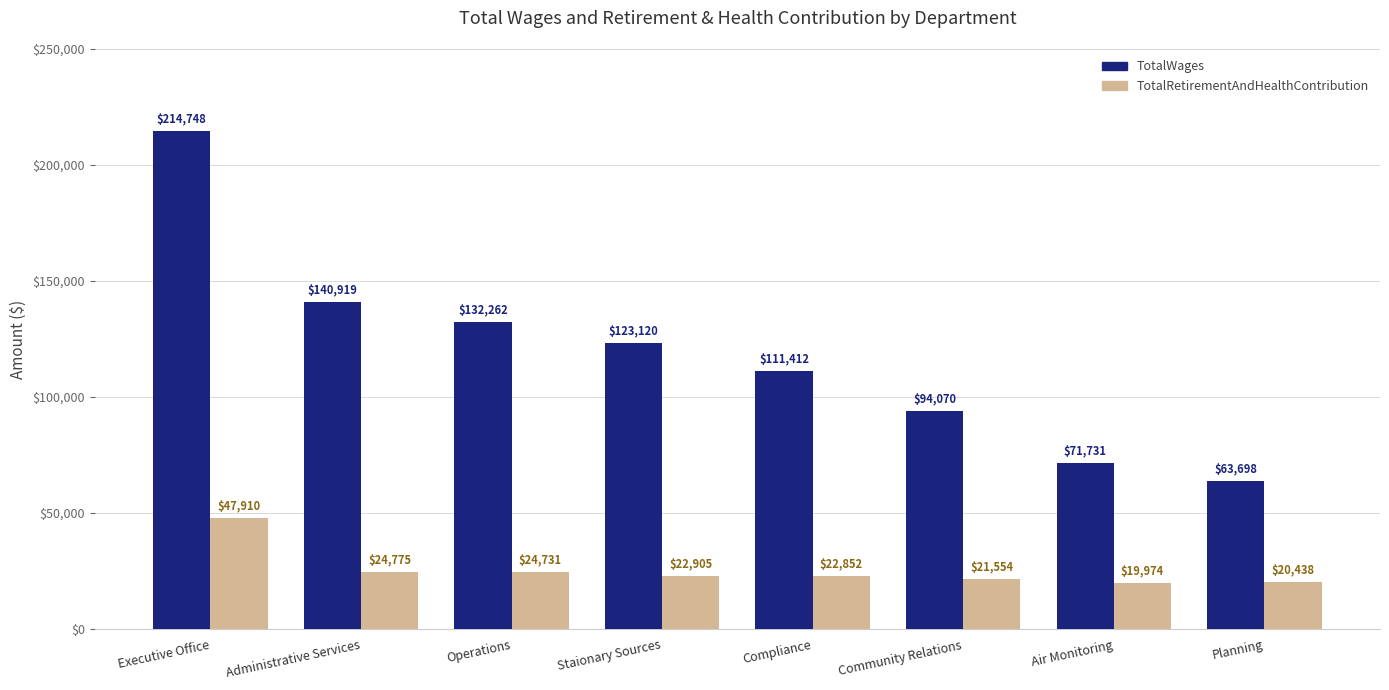

Is it true that TotalRetirementAndHealthContribution equals 19779 at Executive Office?

False